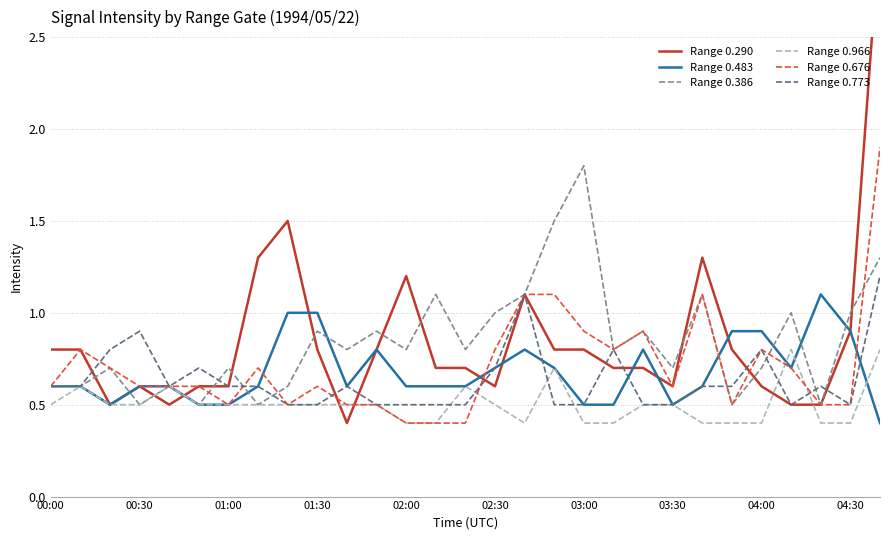

Is the value of Range 0.386 at 01:30 greater than the value of Range 0.676 at 01:30?

Yes